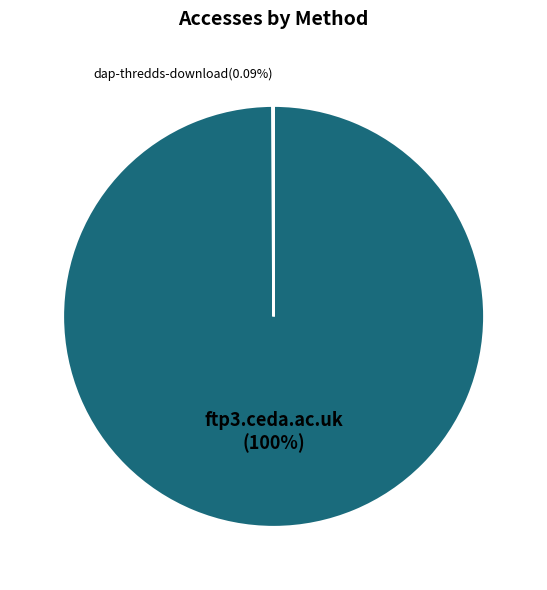

To the nearest percent, what is the average slice percentage?

50%